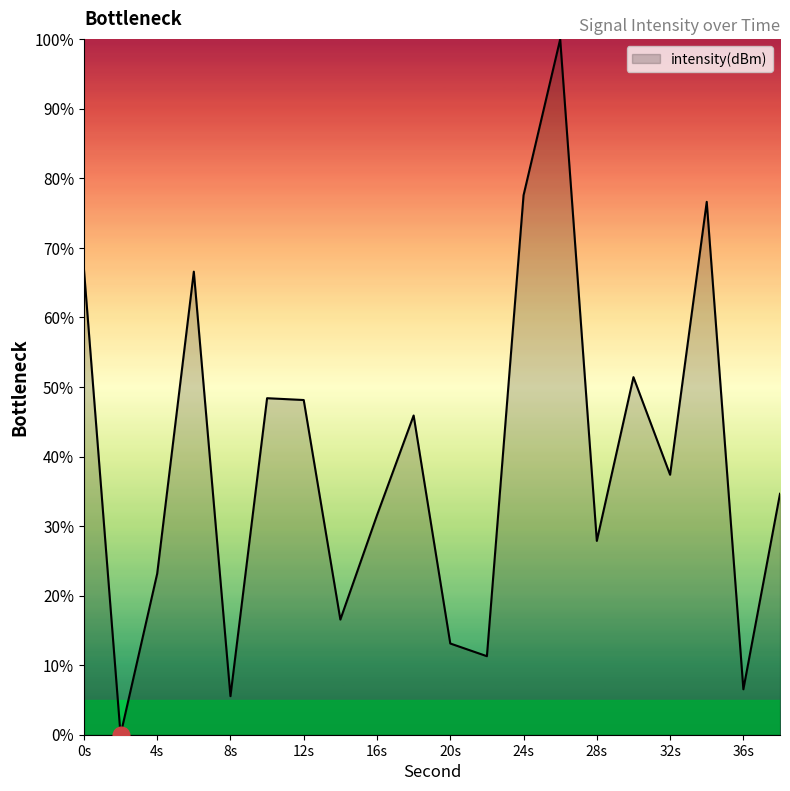

What is the maximum value shown in the chart?

100.0